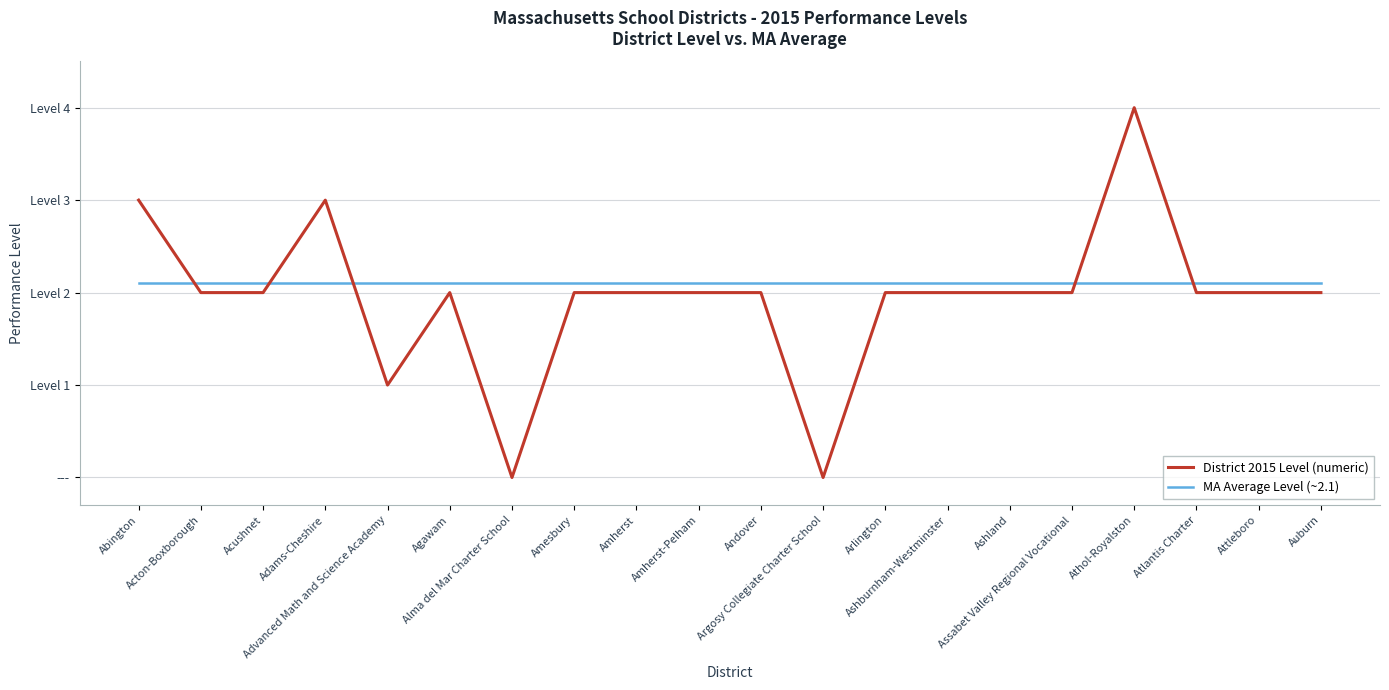

Reading left to right, extract all data points from this chart.

District 2015 Level (numeric): Abington=3.0	Acton-Boxborough=2.0	Acushnet=2.0	Adams-Cheshire=3.0	Advanced Math and Science Academy=1.0	Agawam=2.0	Alma del Mar Charter School=0.0	Amesbury=2.0	Amherst=2.0	Amherst-Pelham=2.0	Andover=2.0	Argosy Collegiate Charter School=0.0	Arlington=2.0	Ashburnham-Westminster=2.0	Ashland=2.0	Assabet Valley Regional Vocational=2.0	Athol-Royalston=4.0	Atlantis Charter=2.0	Attleboro=2.0	Auburn=2.0
MA Average Level (~2.1): Abington=2.1	Acton-Boxborough=2.1	Acushnet=2.1	Adams-Cheshire=2.1	Advanced Math and Science Academy=2.1	Agawam=2.1	Alma del Mar Charter School=2.1	Amesbury=2.1	Amherst=2.1	Amherst-Pelham=2.1	Andover=2.1	Argosy Collegiate Charter School=2.1	Arlington=2.1	Ashburnham-Westminster=2.1	Ashland=2.1	Assabet Valley Regional Vocational=2.1	Athol-Royalston=2.1	Atlantis Charter=2.1	Attleboro=2.1	Auburn=2.1